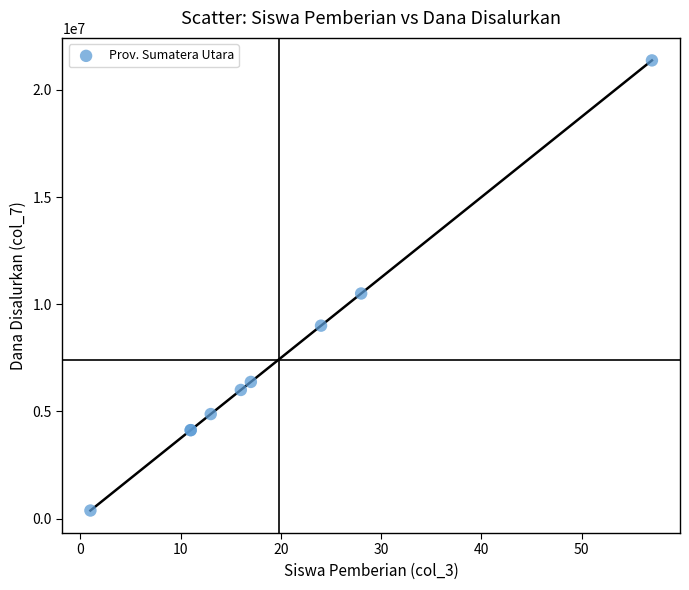

What Y value in the scatter plot is closest to 10875000?

10500000